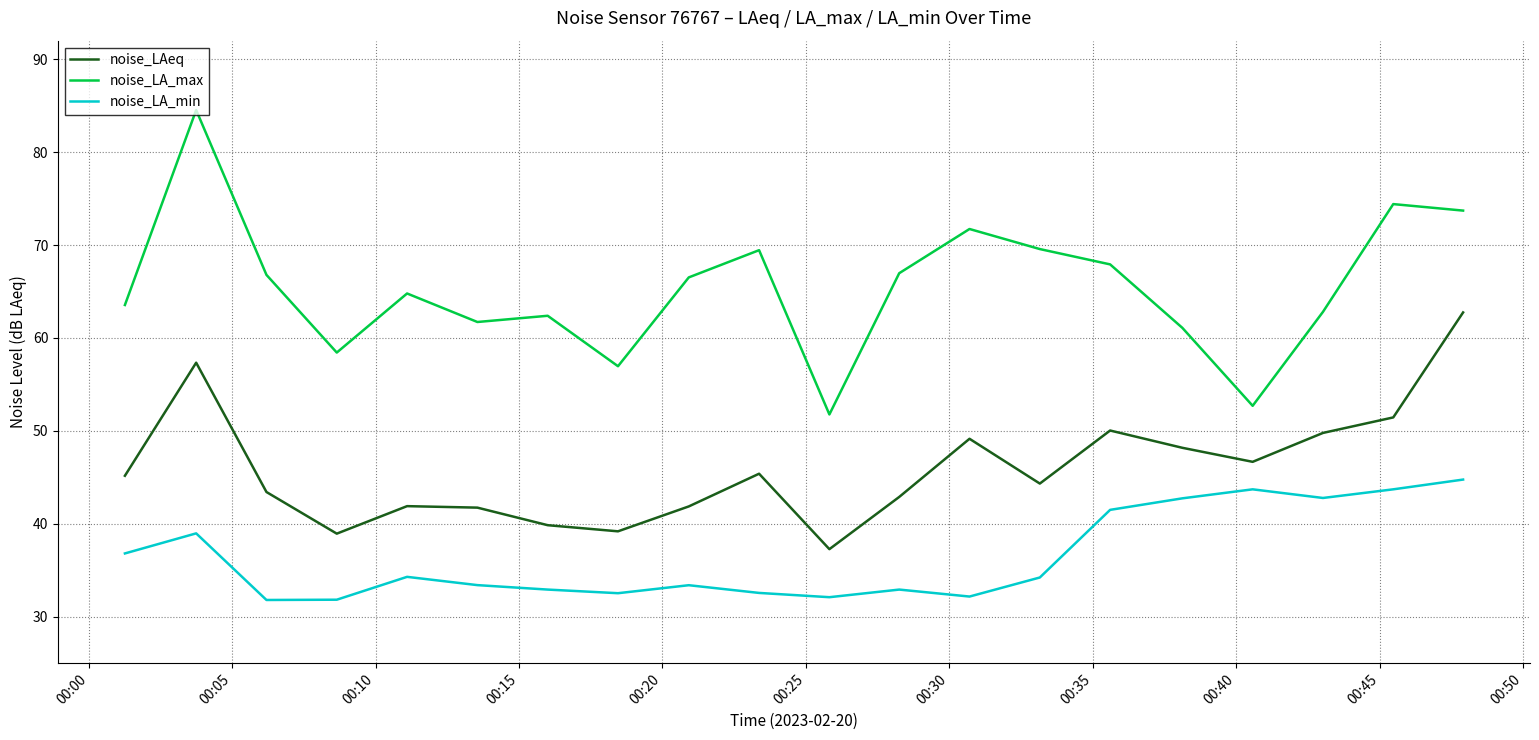

What is the greatest value displayed?

84.5